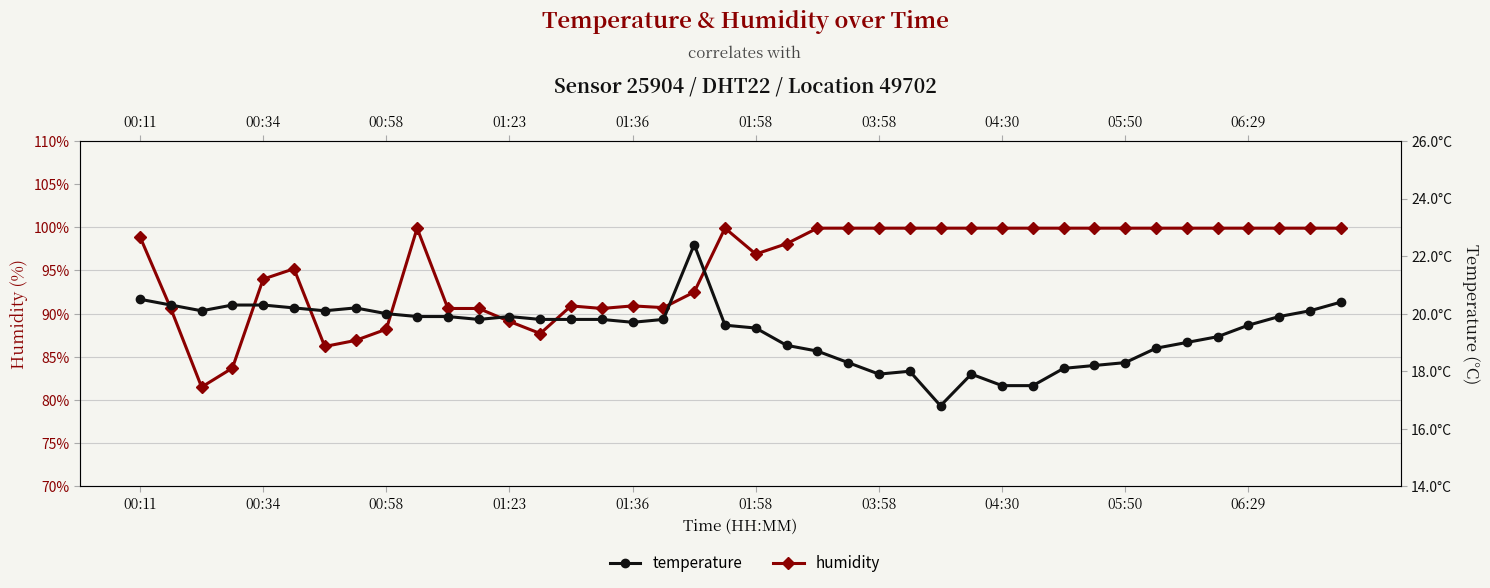

How many lines are shown in the chart?

2